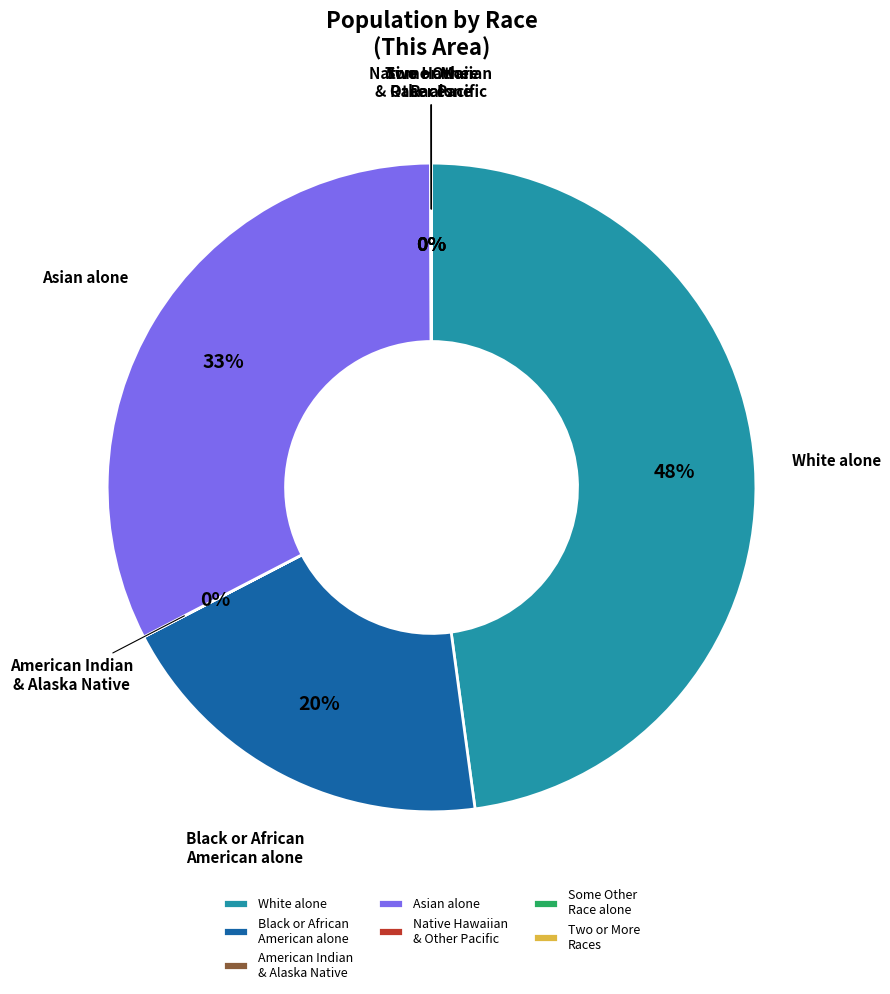

True or false: White alone accounts for 61% of the total.

False